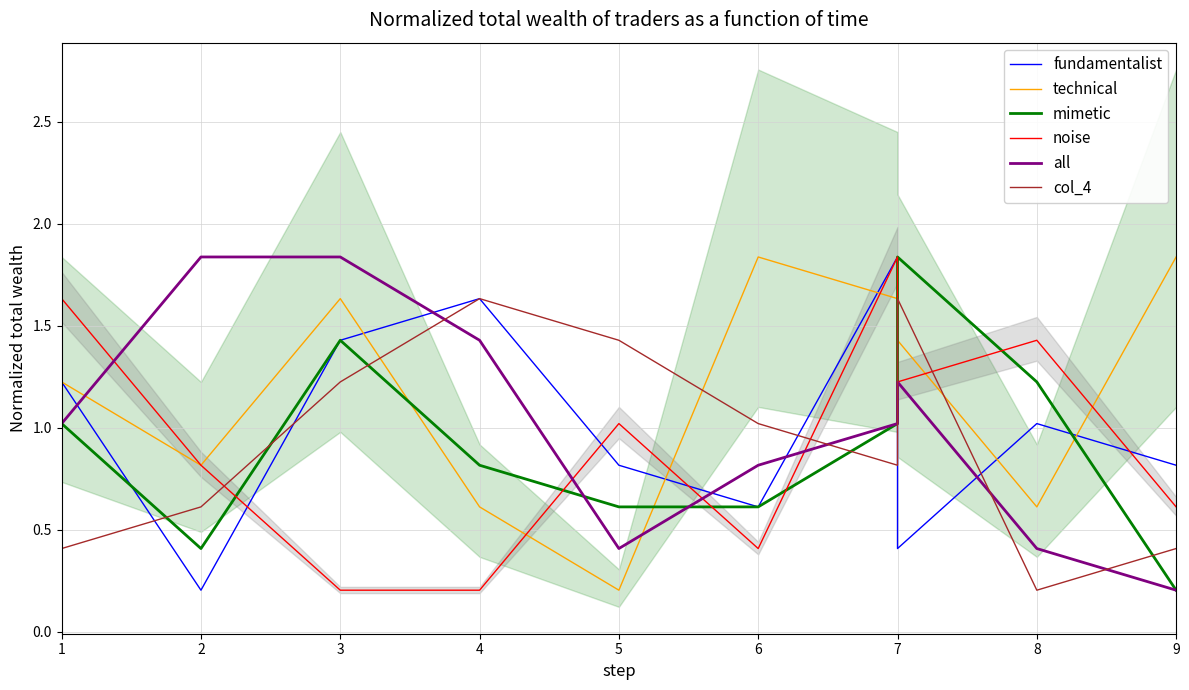

Where does the fundamentalist series first go above 1?

1